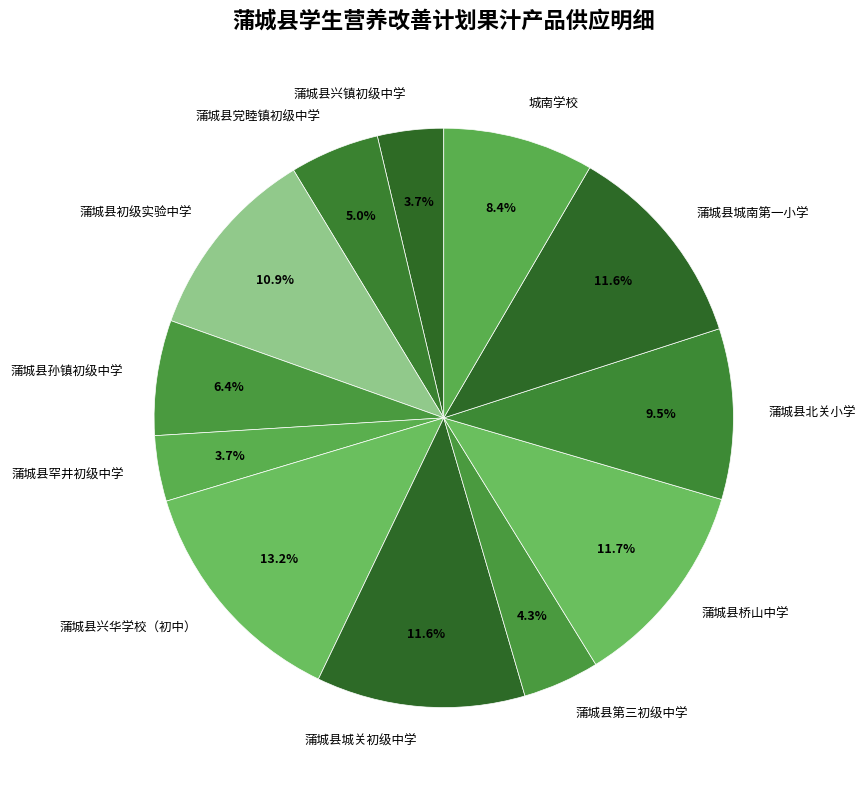

To the nearest percent, what portion does 蒲城县孙镇初级中学 represent?

6%